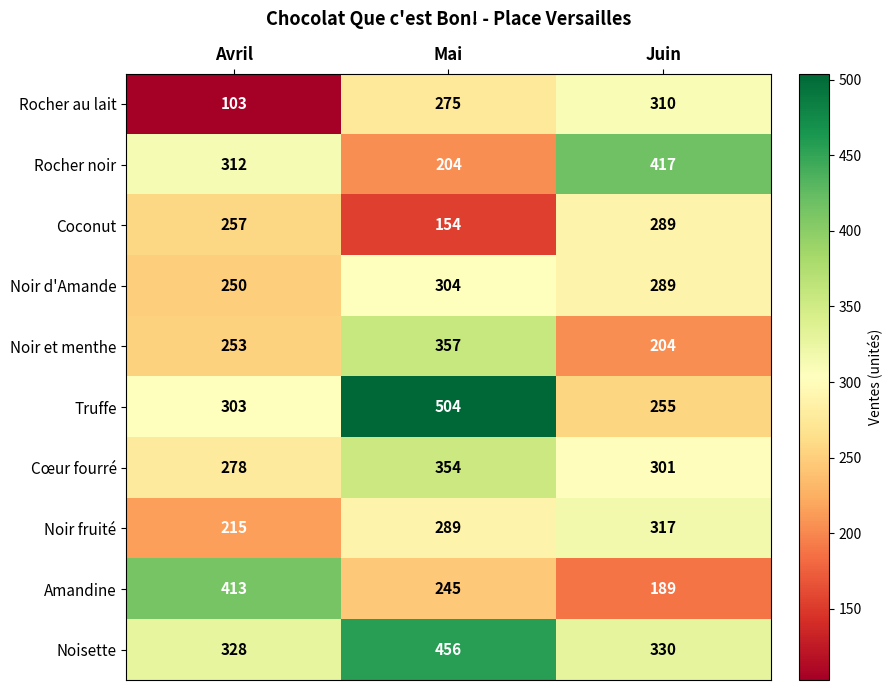

At which label does Rocher au lait reach its peak?

Juin